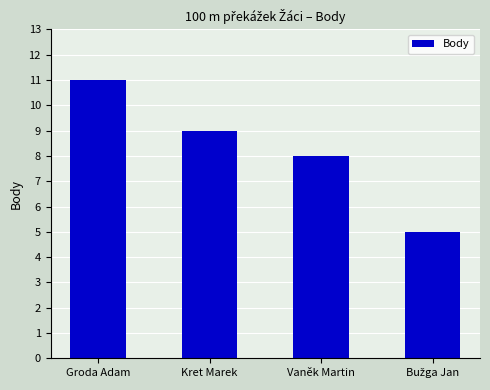

What is the difference between the second highest and minimum values?

4